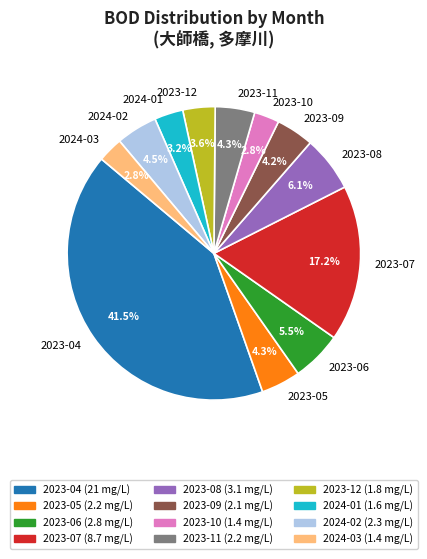

How many segments does this pie chart have?

12